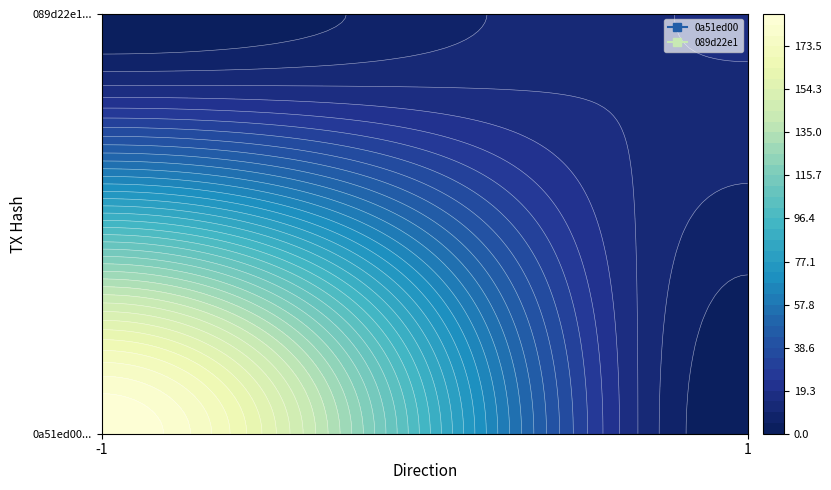

At how many categories does at least one series exceed 43?

1